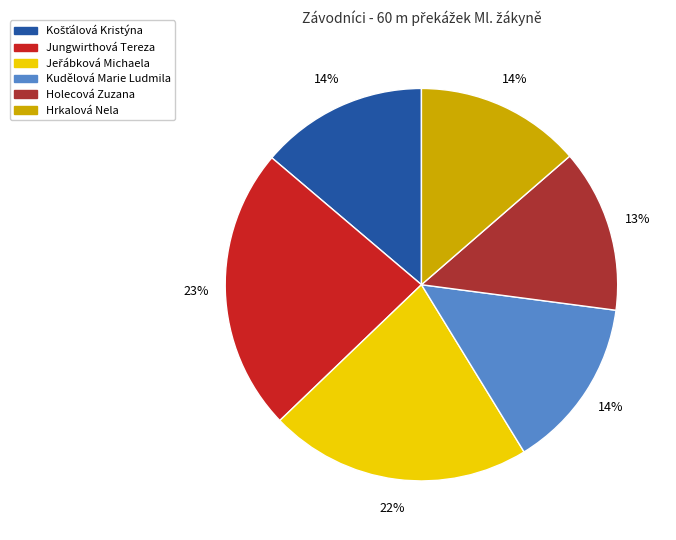

Which category has the biggest portion of the pie?

Jungwirthová Tereza